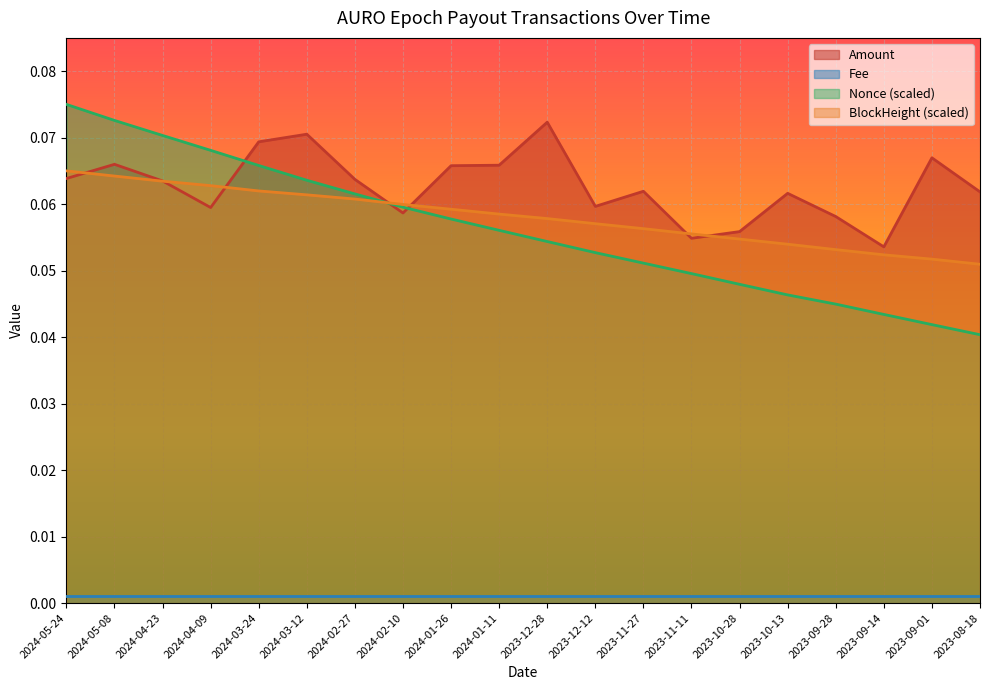

What is the average value?

0.1